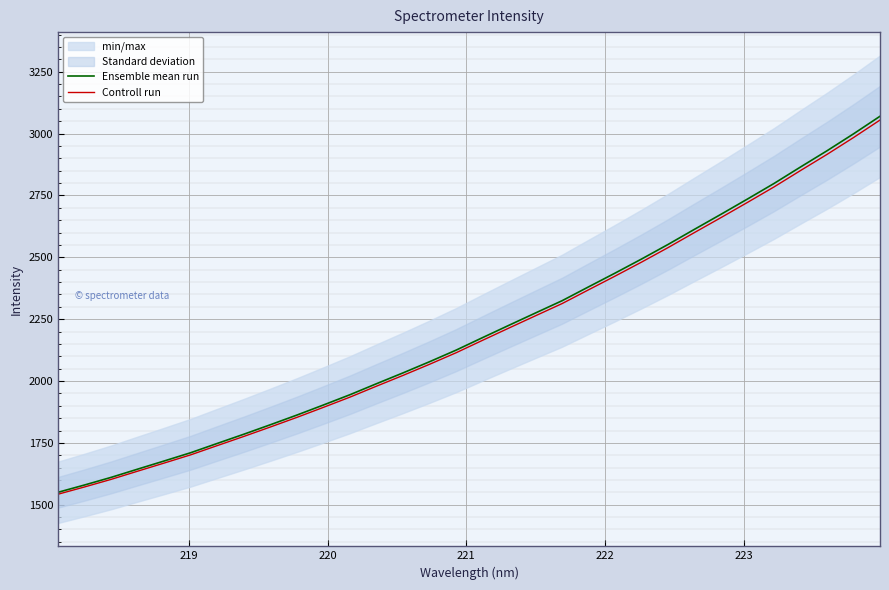

What is the value of the Ensemble mean run point at the 5th from the left?

1677.0